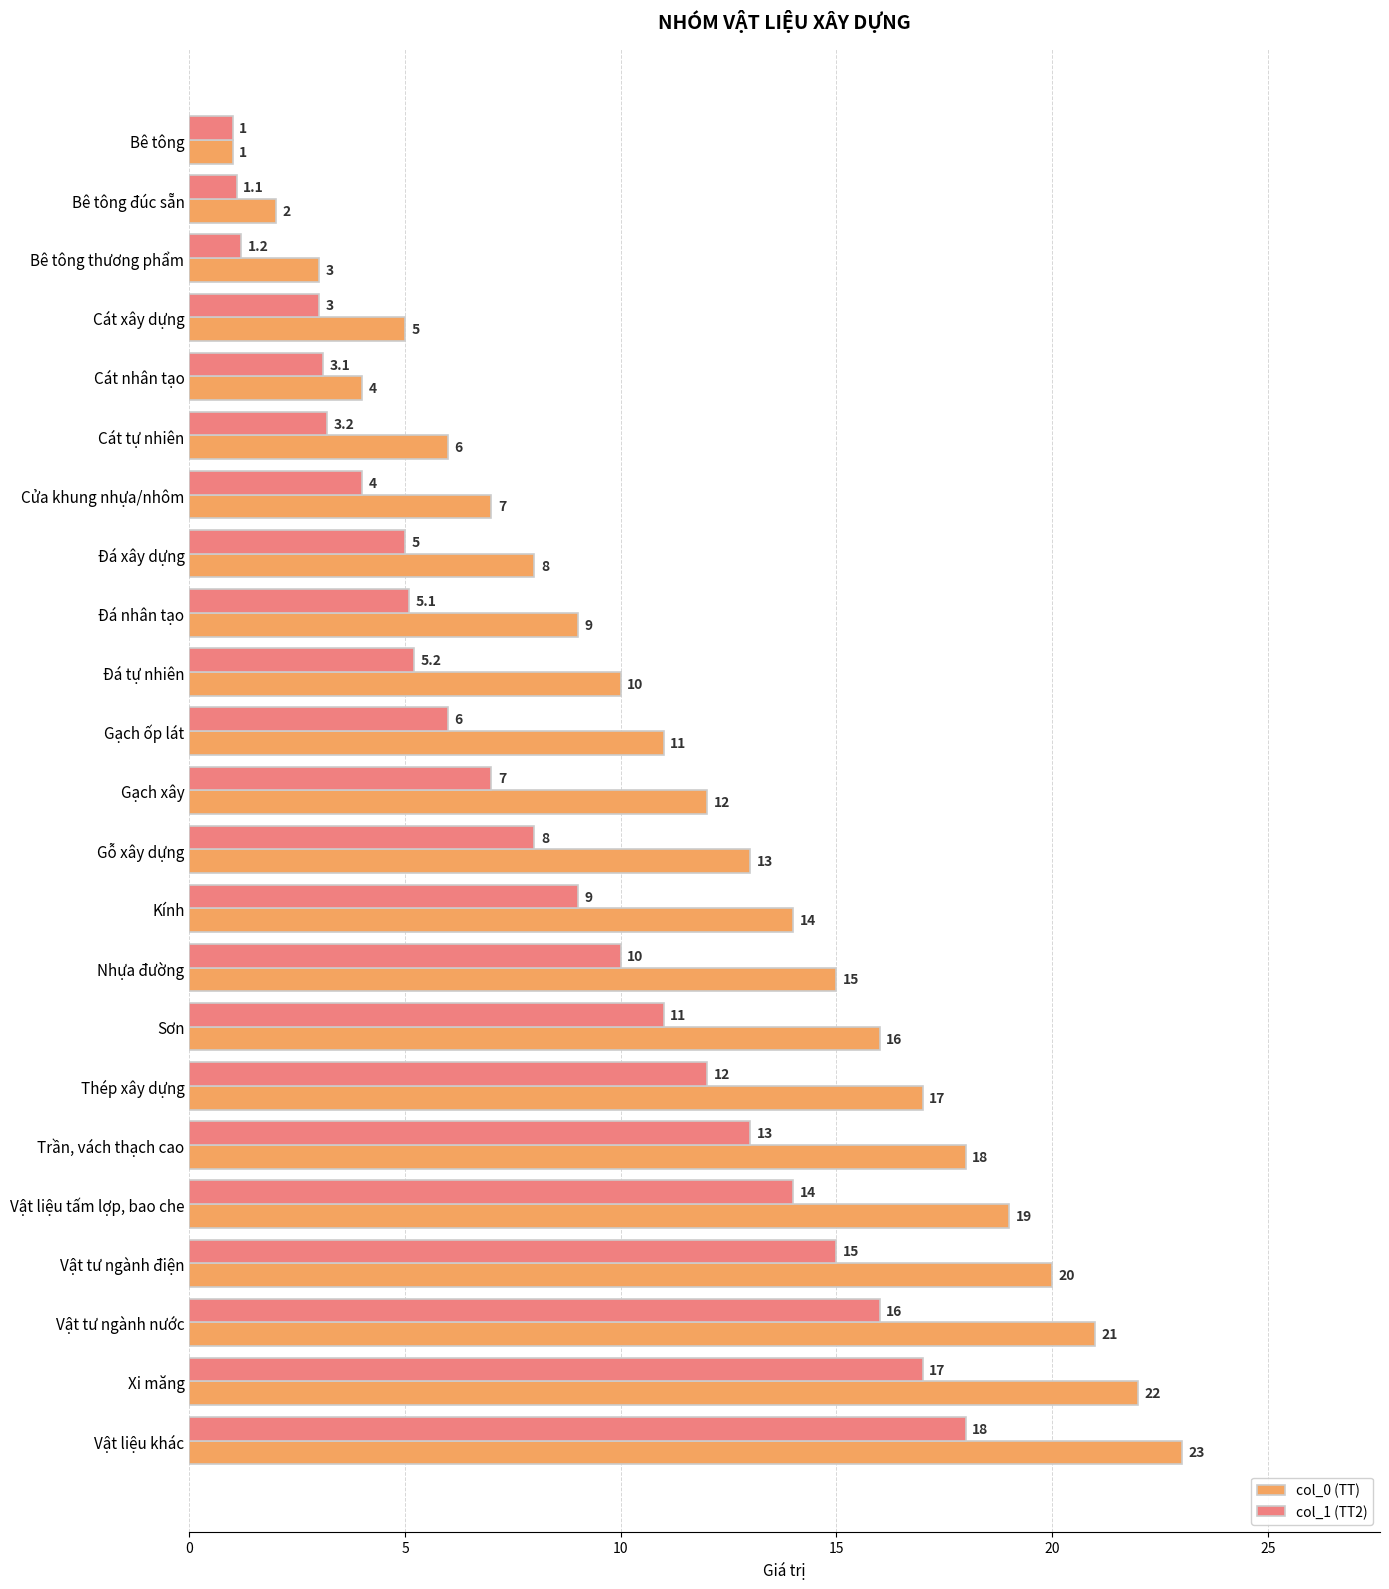

Is it true that col_0 (TT) equals 16.0 at Sơn?

True